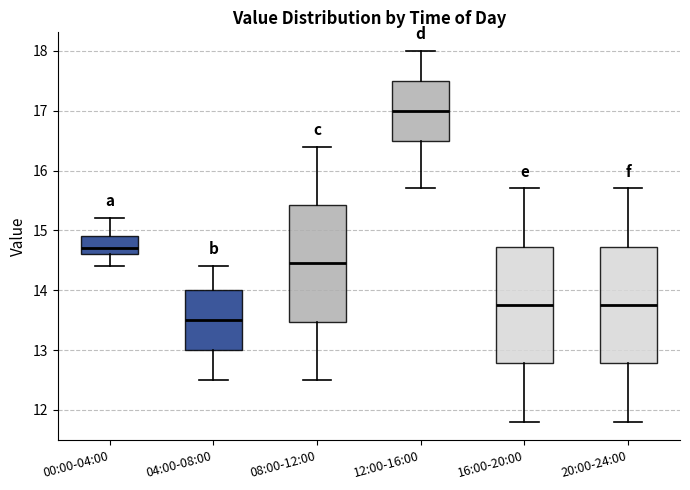

Which box's median line is the highest?

12:00-16:00